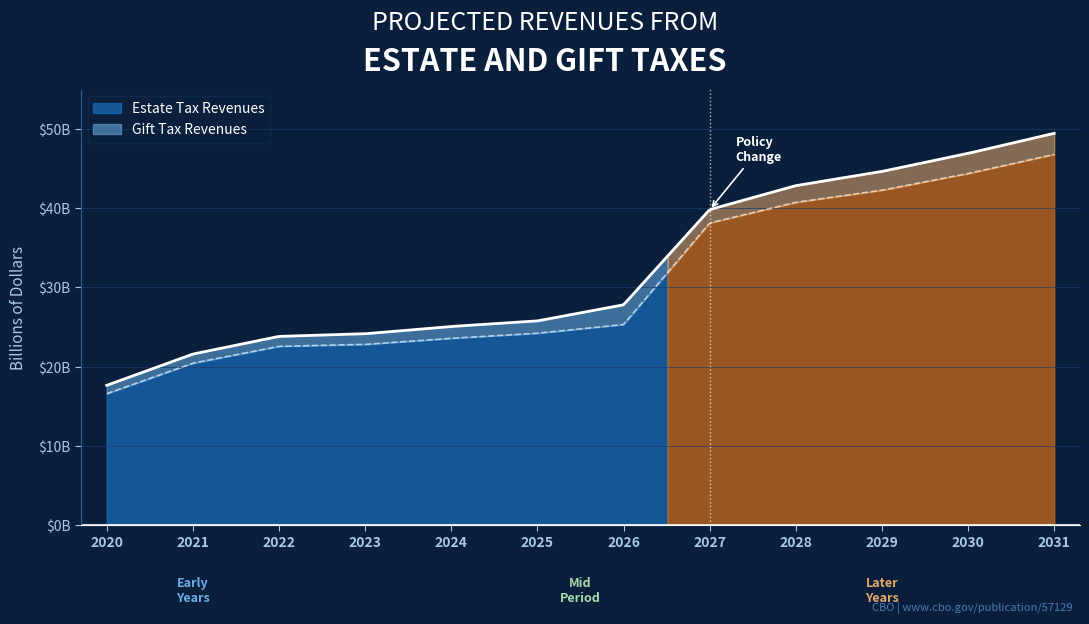

The value of Estate Tax Revenues at 2022 is 34.0. True or false?

False